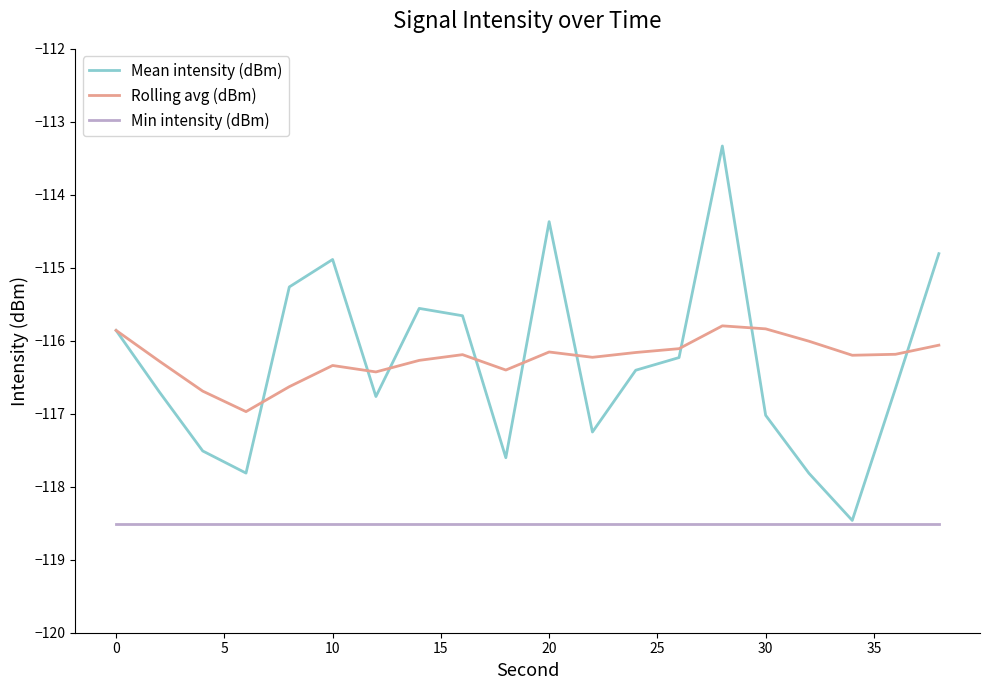

What is the minimum value for Mean intensity (dBm)?

-118.5